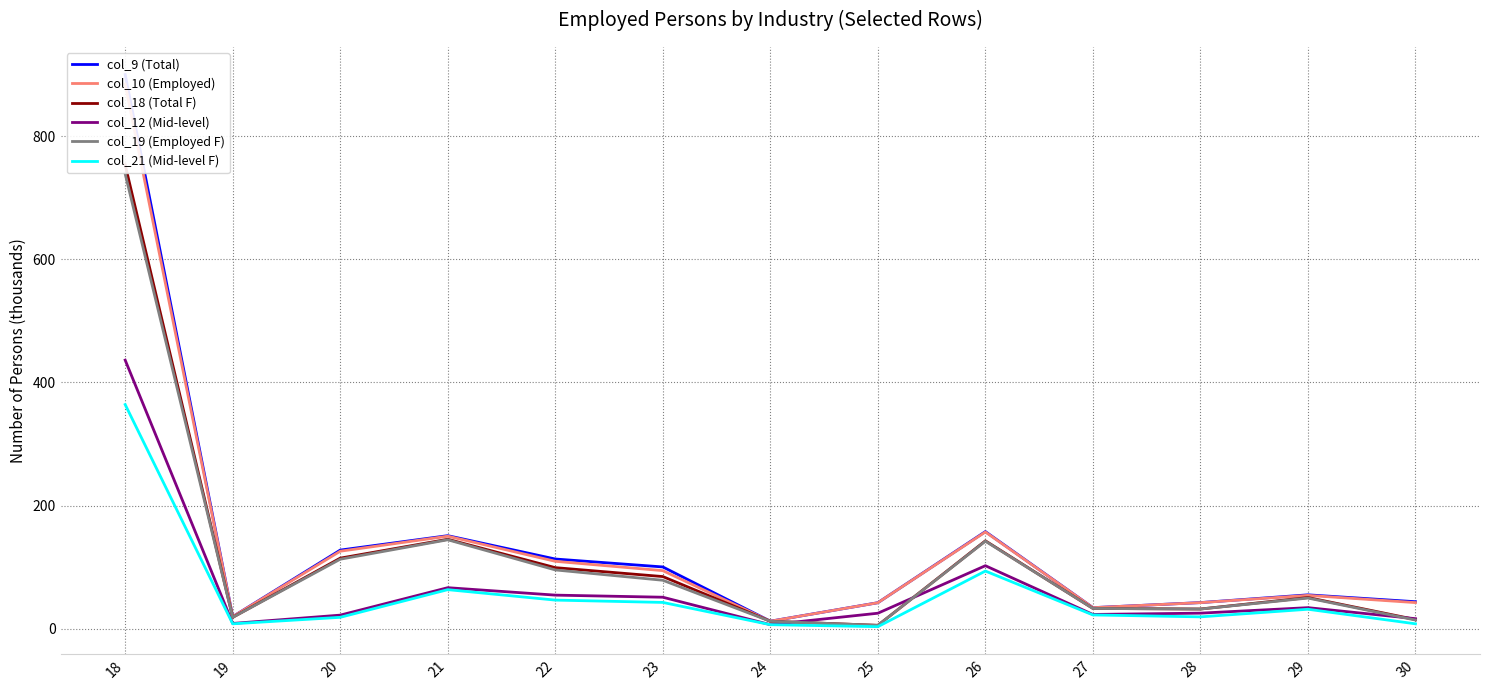

Rank the categories by col_9 (Total) value from highest to lowest.

18, 26, 21, 20, 22, 23, 29, 30, 28, 25, 27, 19, 24